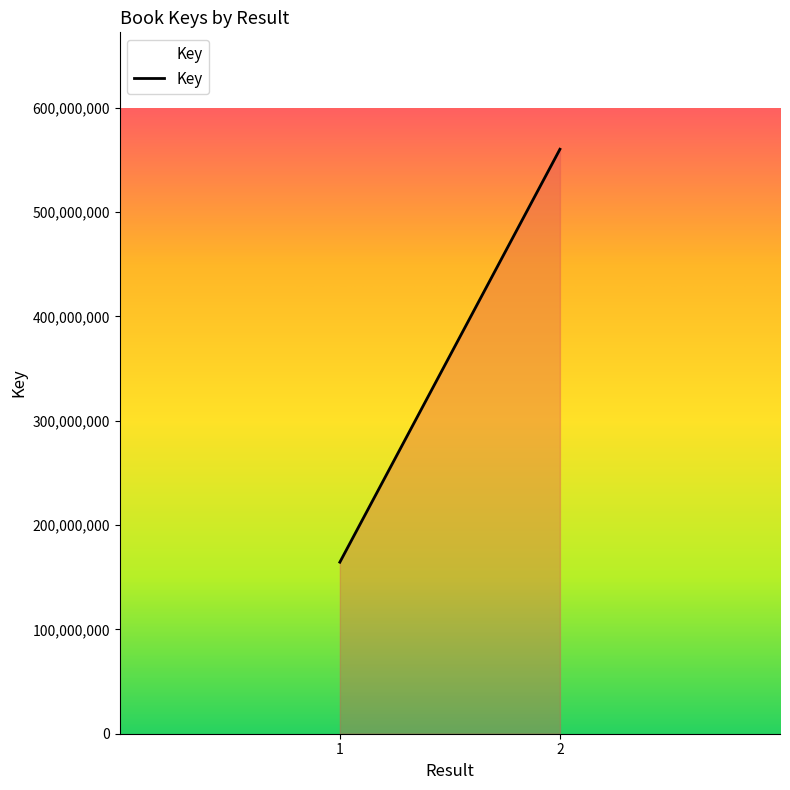

Where is the data nearest to the value 362351383?

1